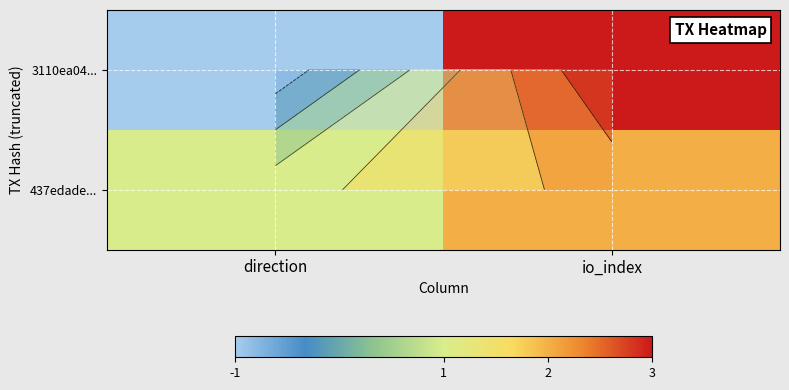

Is it true that 437edade... equals 1 at direction?

True